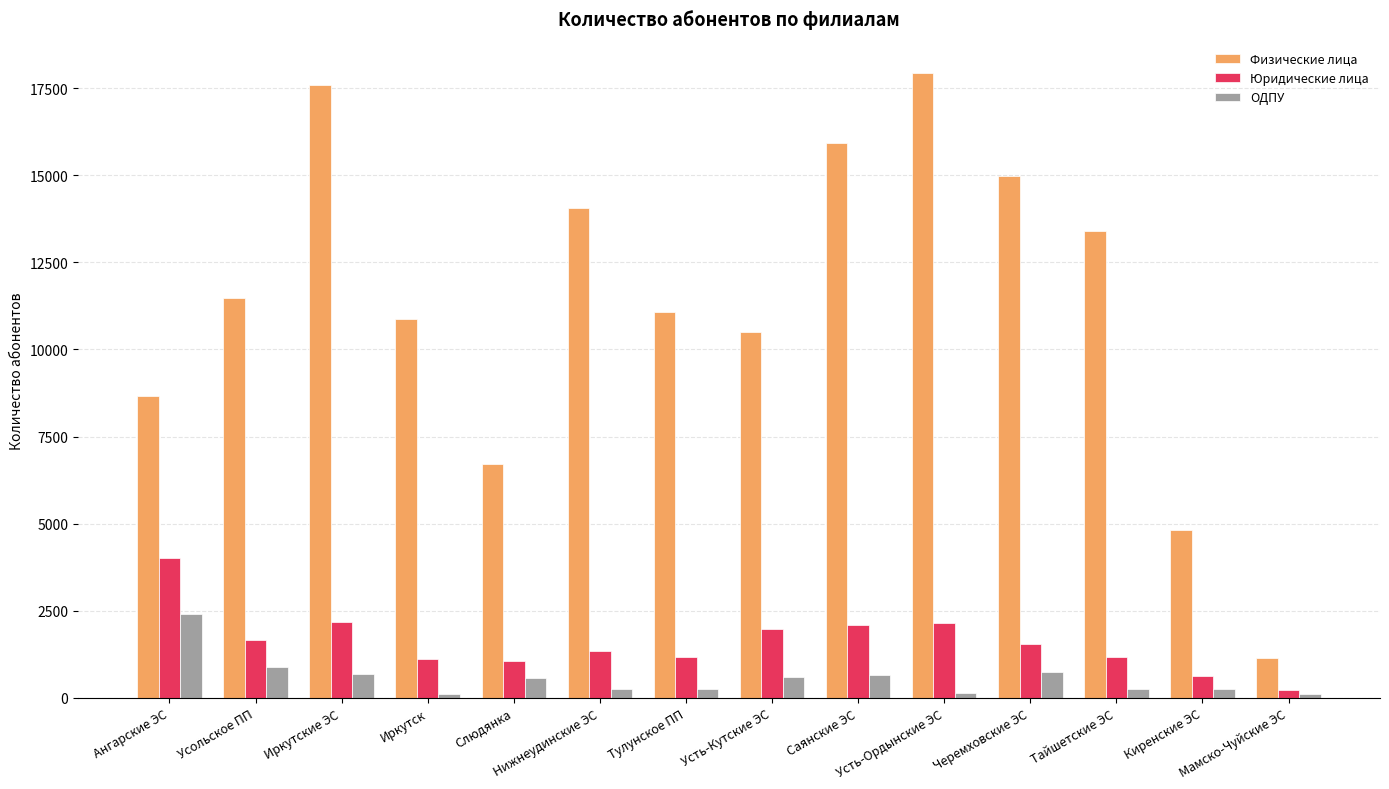

What is the value of the ОДПУ bar at the 1st from the left?

2397